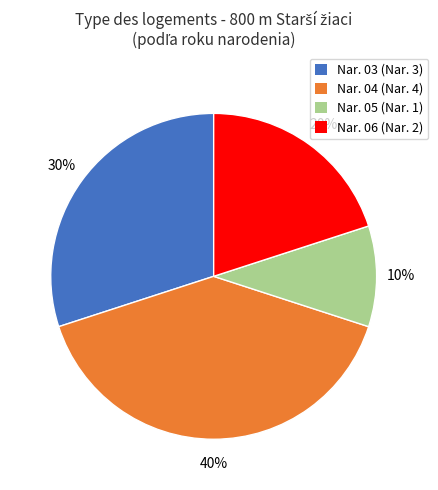

How many slices are in this pie chart?

4